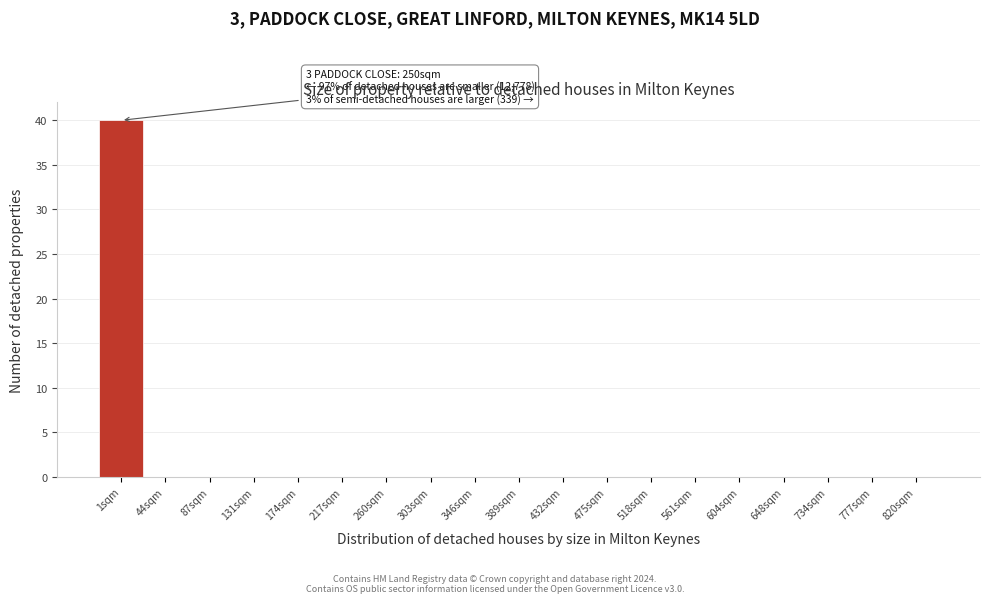

Reading left to right, list all the values displayed in this chart.

1sqm=40	44sqm=0	87sqm=0	131sqm=0	174sqm=0	217sqm=0	260sqm=0	303sqm=0	346sqm=0	389sqm=0	432sqm=0	475sqm=0	518sqm=0	561sqm=0	604sqm=0	648sqm=0	734sqm=0	777sqm=0	820sqm=0